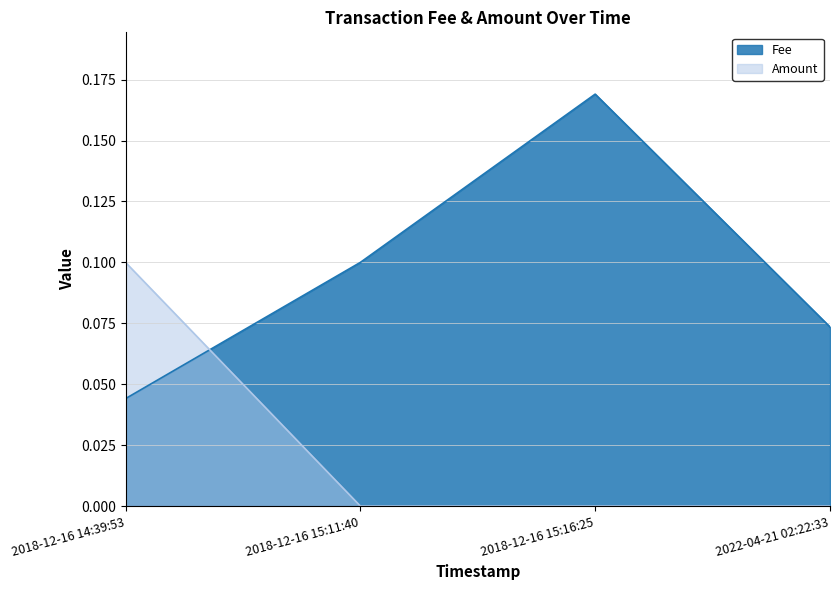

What position from the left is 2018-12-16 15:16:25?

3